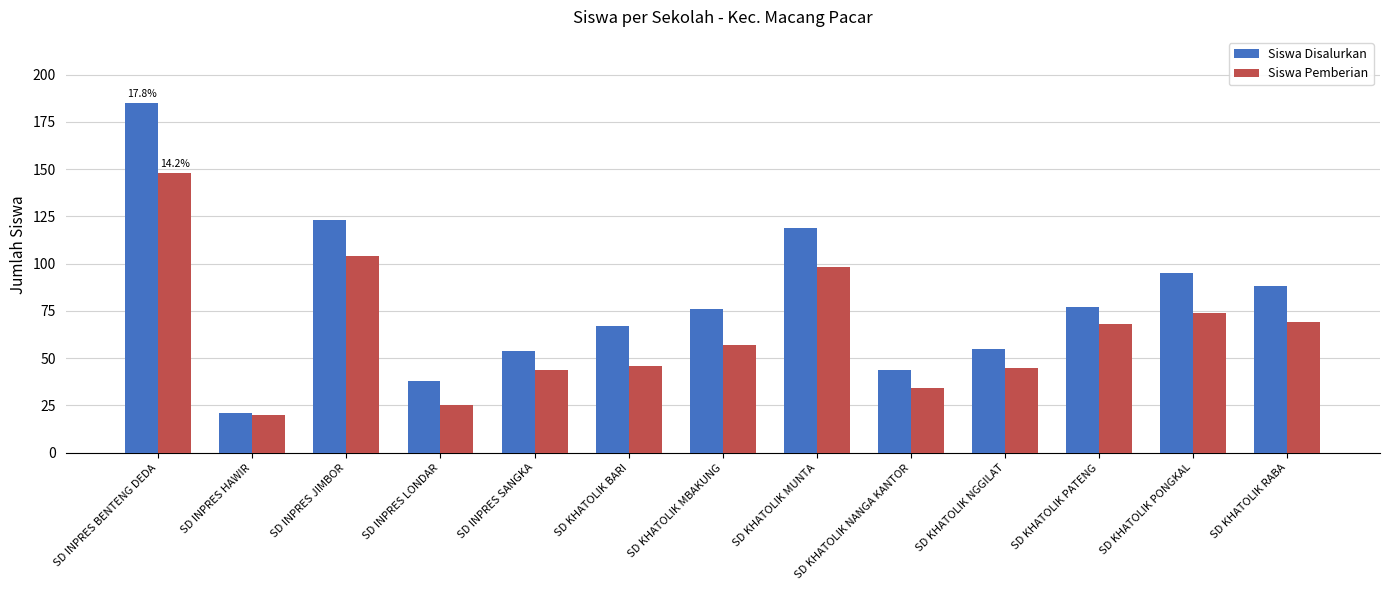

What is the minimum value shown in the chart?

20